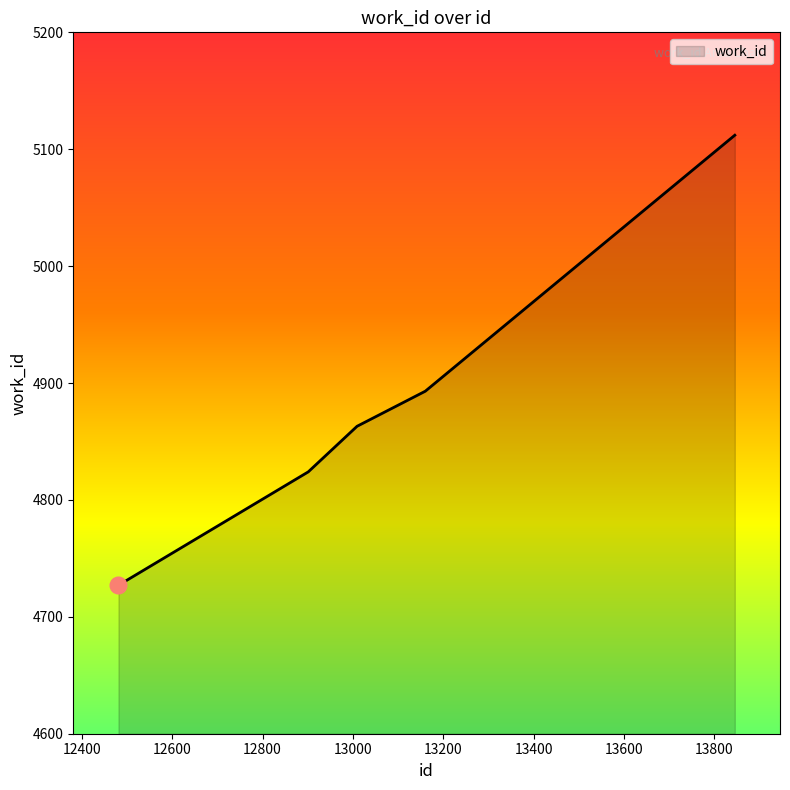

What is the difference between the second highest and second lowest values?

69